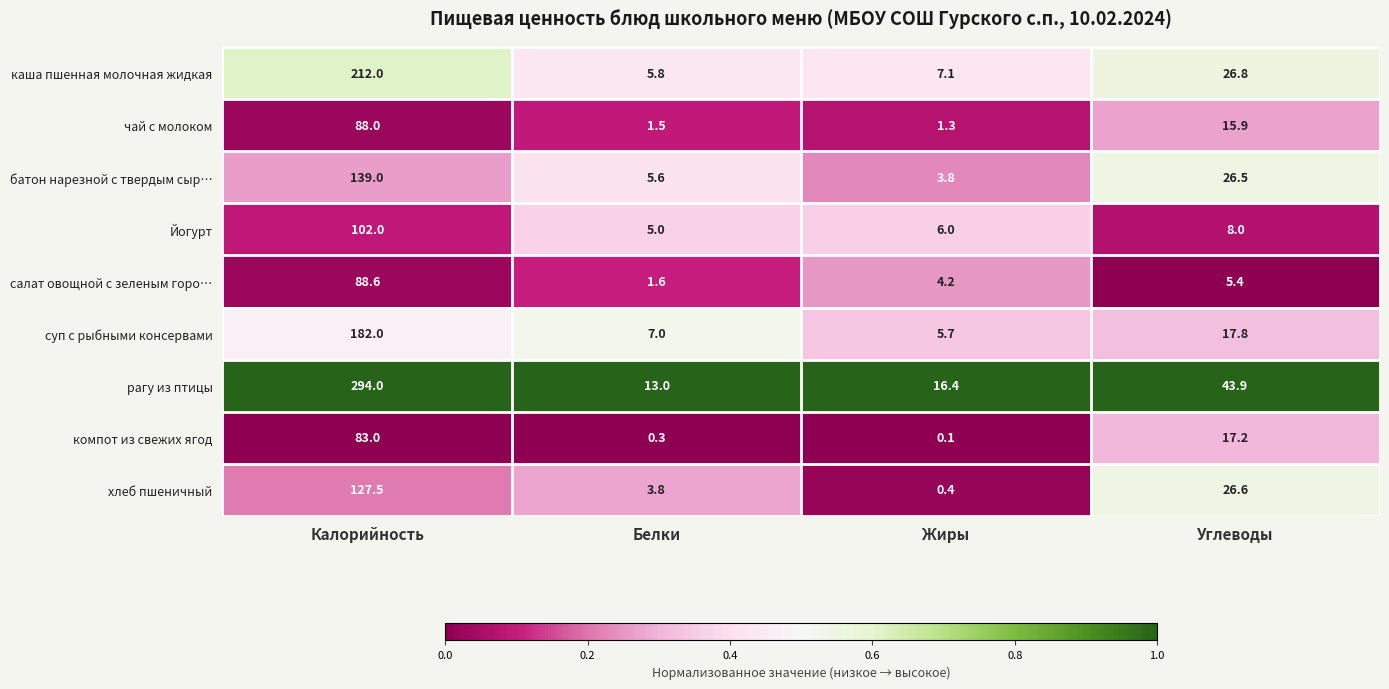

At Калорийность, list the series in order from largest to smallest.

рагу из птицы, каша пшенная молочная жидкая, суп с рыбными консервами, батон нарезной с твердым сыр…, хлеб пшеничный, Йогурт, салат овощной с зеленым горо…, чай с молоком, компот из свежих ягод